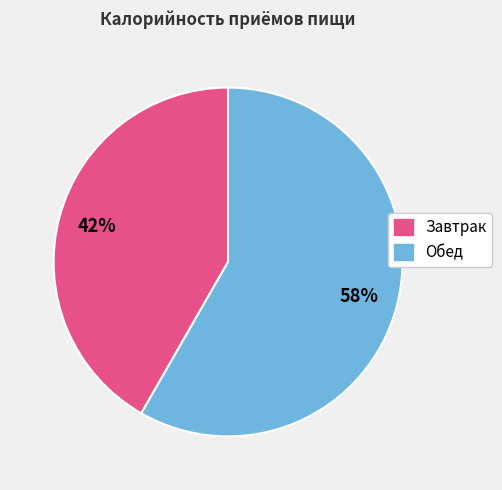

To the nearest percent, what portion does Обед represent?

58%